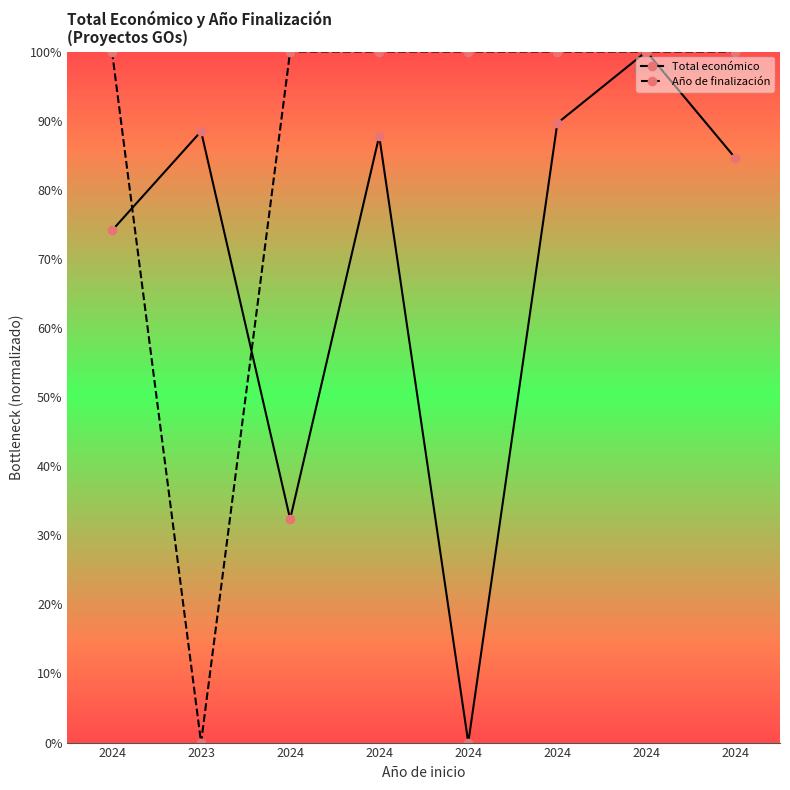

What are all the series names shown in the legend?

Total económico, Año de finalización